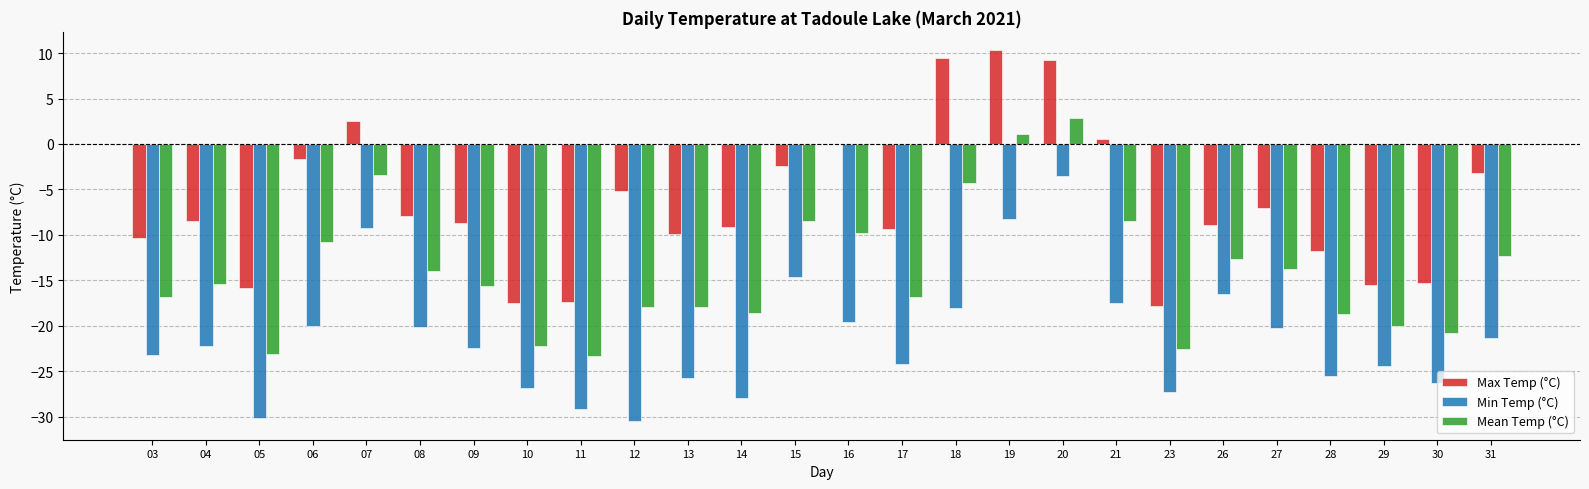

What is the highest value of the Max Temp (°C) series?

10.3